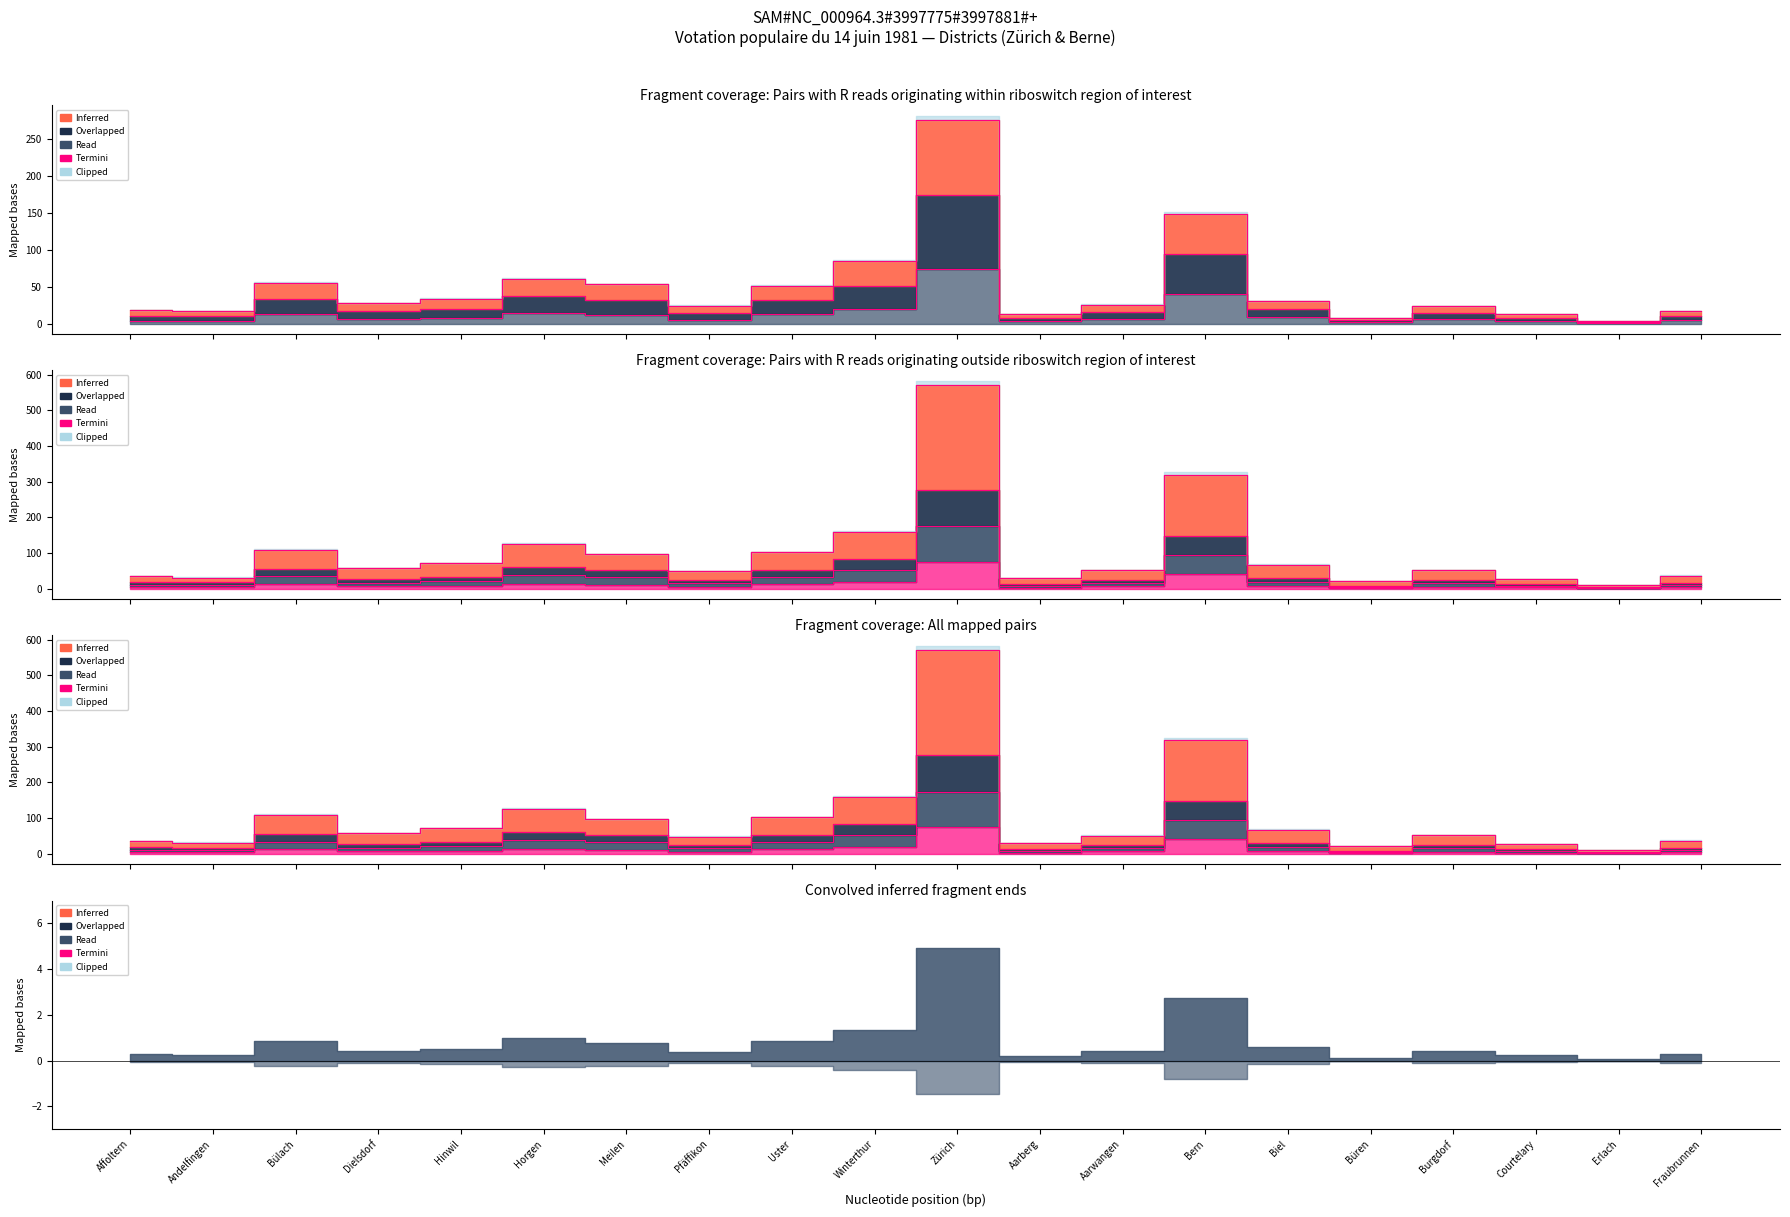

Is it true that the value at Hinwil is 7.3?

True